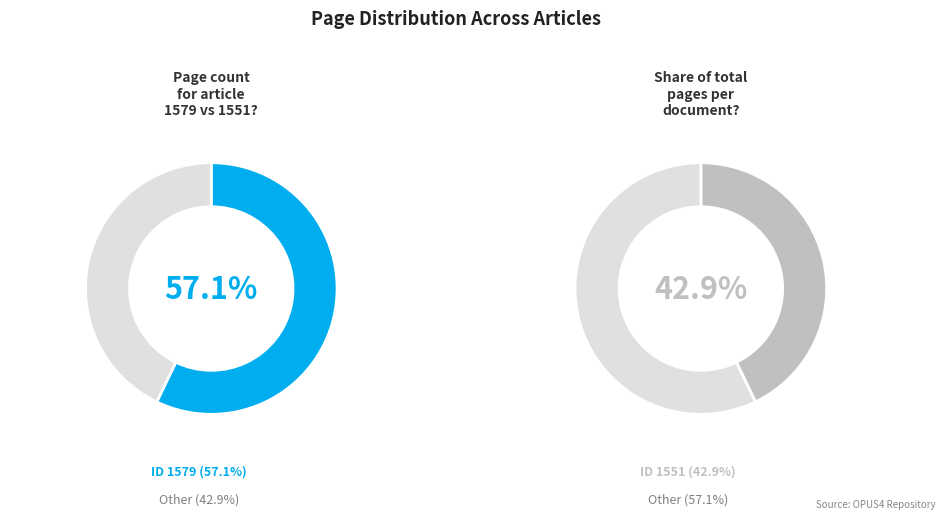

Count the number of slices in the pie.

2